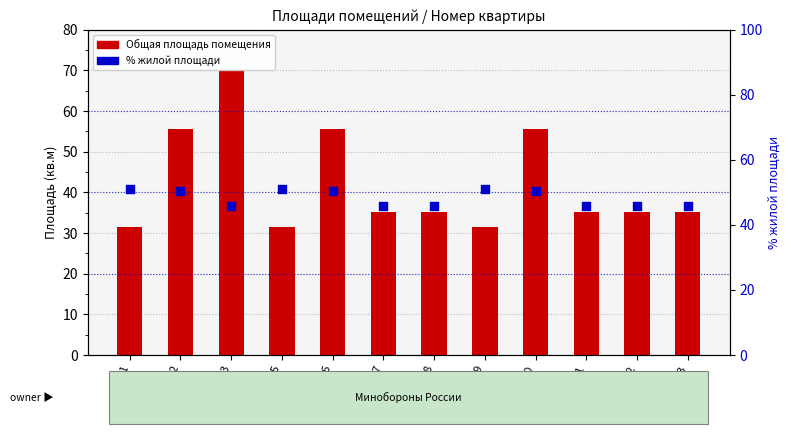

What are all the series names shown in the legend?

Общая площадь помещения, % жилой площади